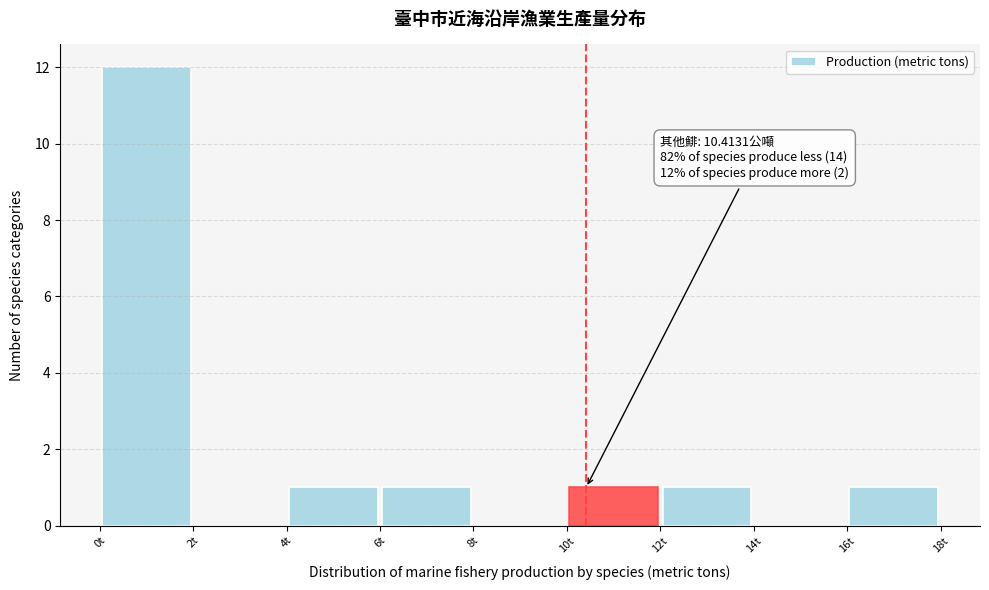

Which range on the x-axis has the tallest bar?

0 to 2